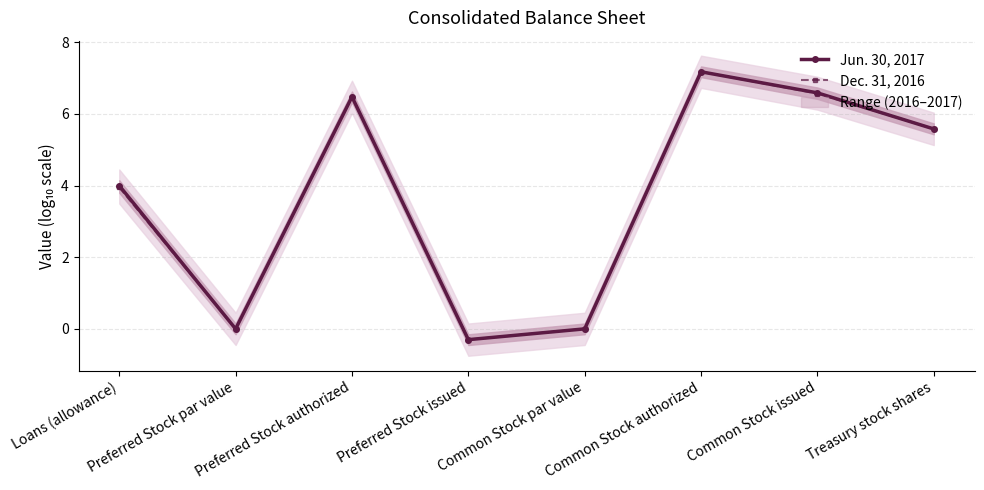

Where is the first local minimum for Jun. 30, 2017?

Preferred Stock par value